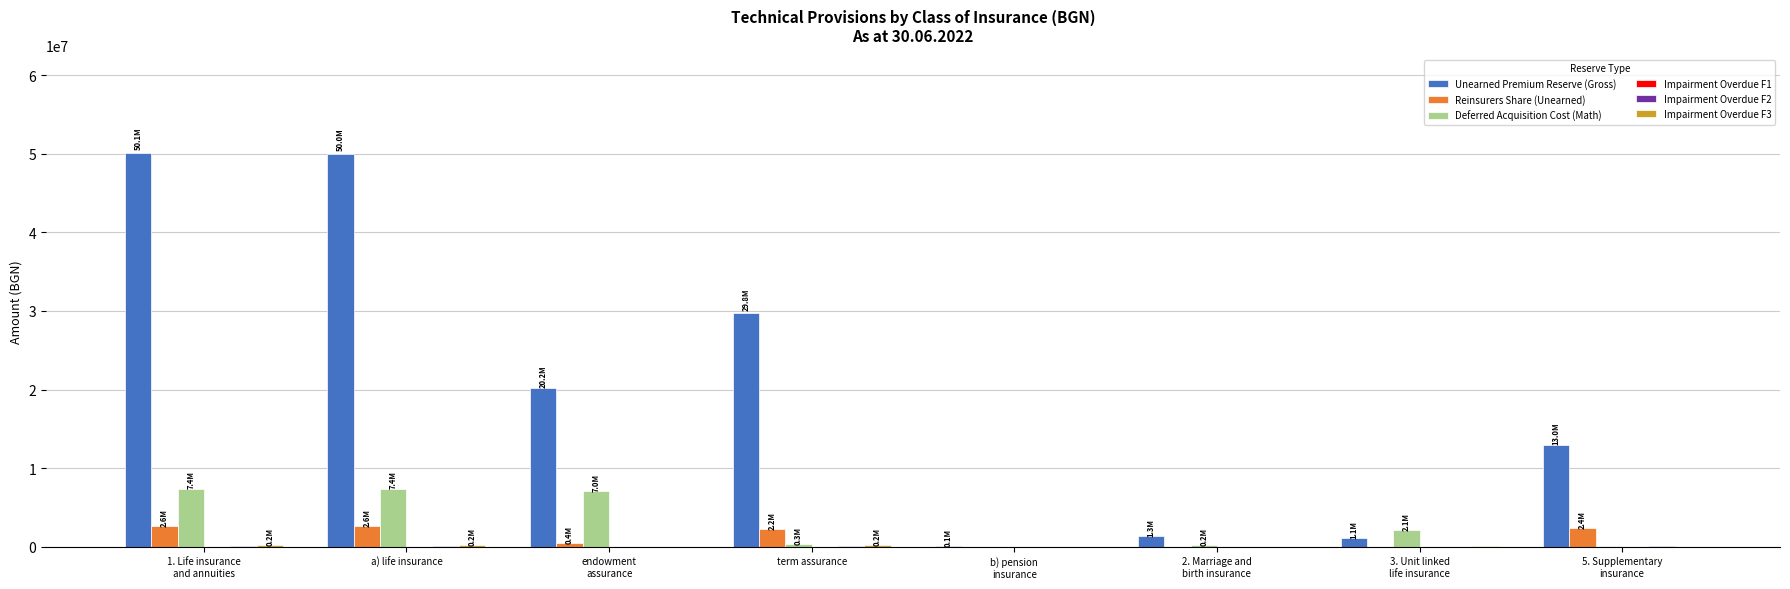

What is the maximum value for Deferred Acquisition Cost (Math)?

7359874.5